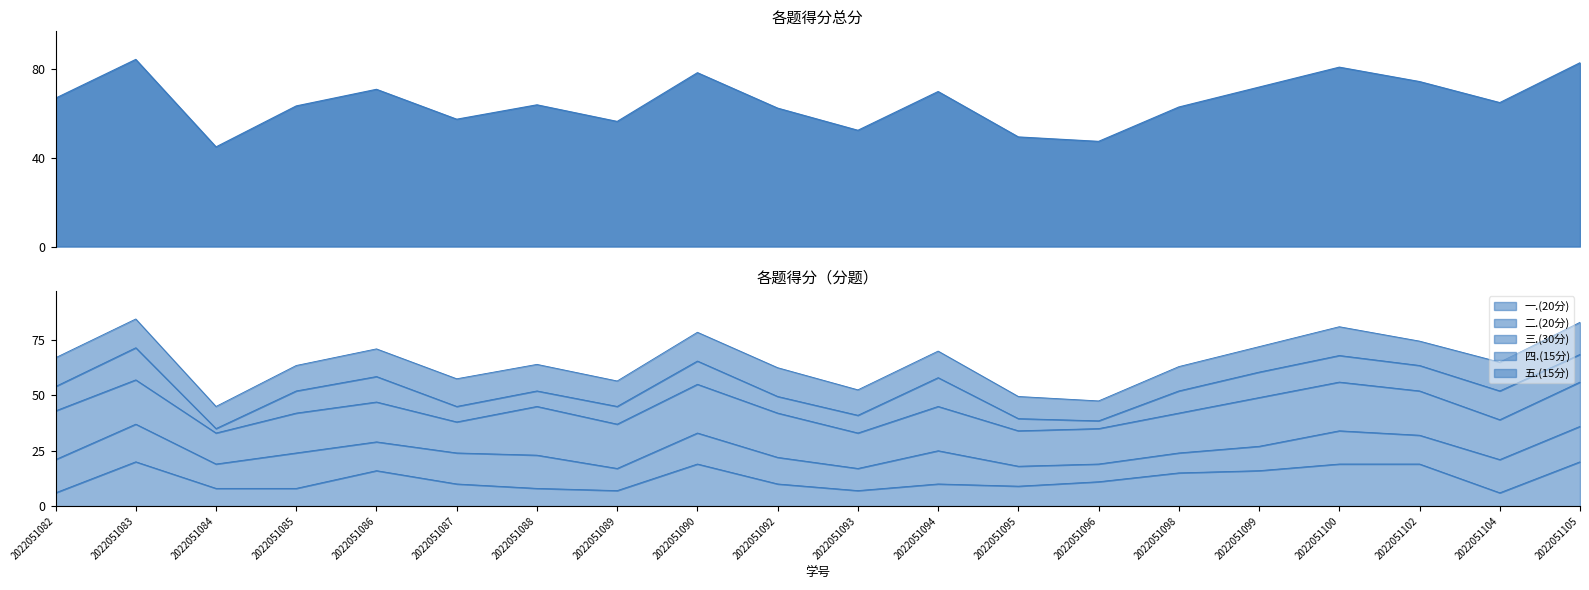

What is the difference between the maximum and second lowest values in the 一.(20分) series?

14.0